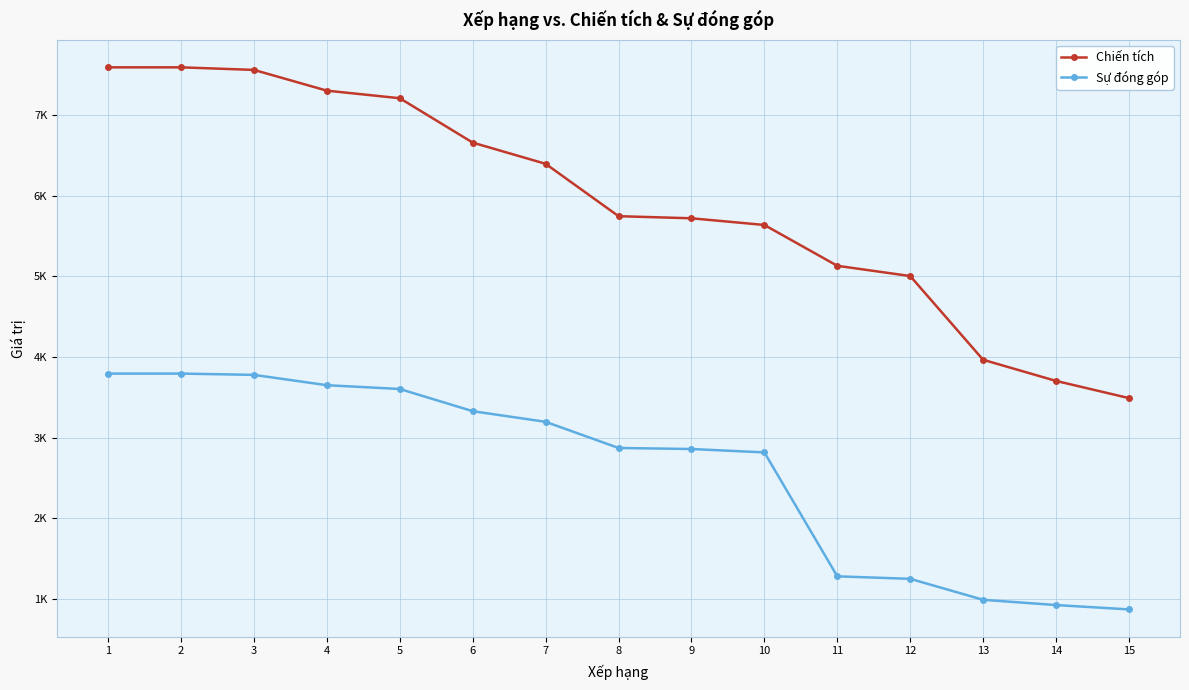

Is this an area chart (filled region under the line)?

No